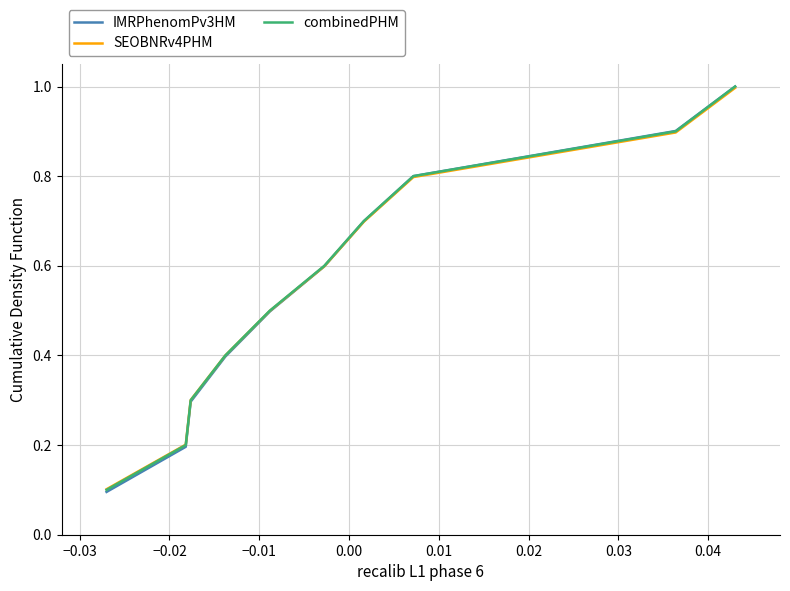

What is the difference between the maximum and second lowest values in the SEOBNRv4PHM series?

0.8